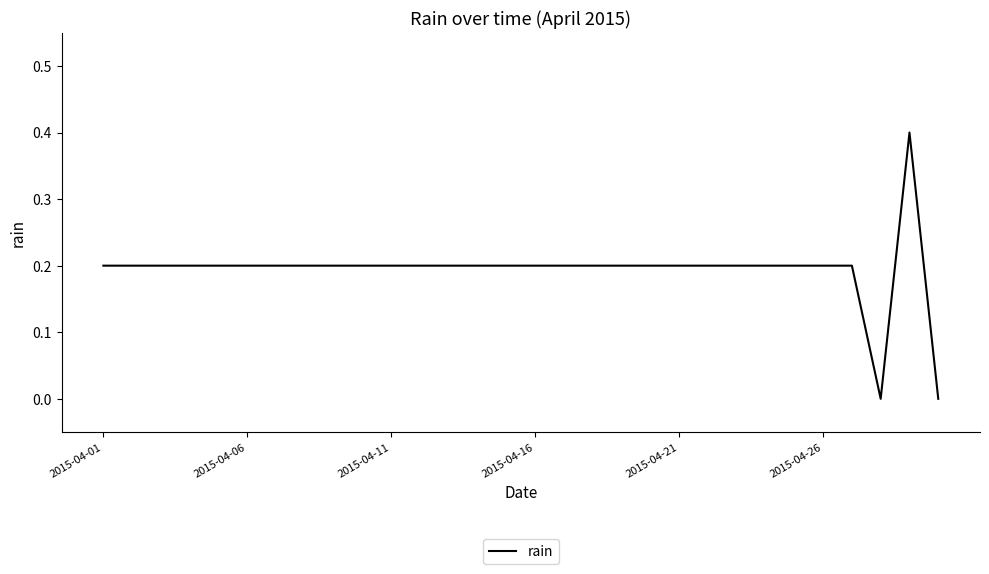

What is the difference between the maximum and minimum values?

0.4